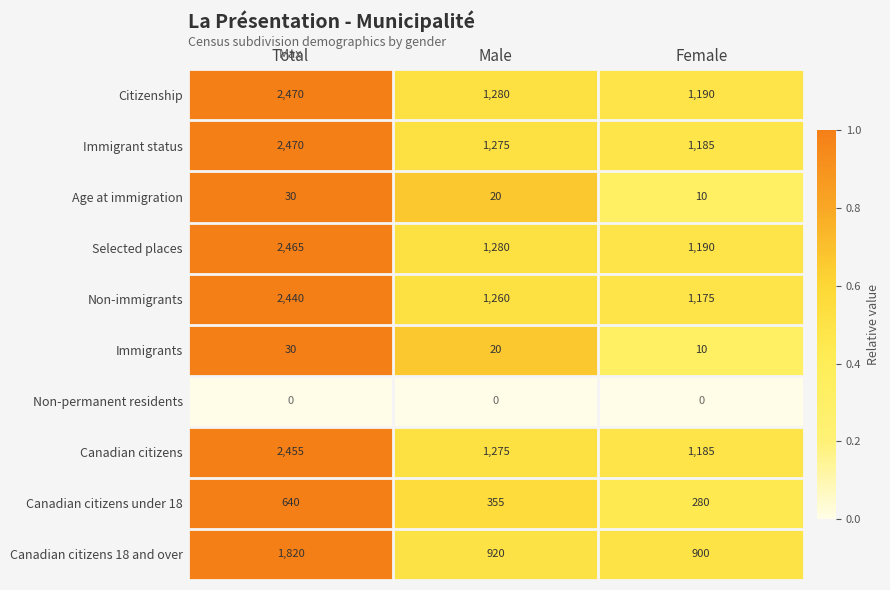

What is the total value across all series at Male?

7685